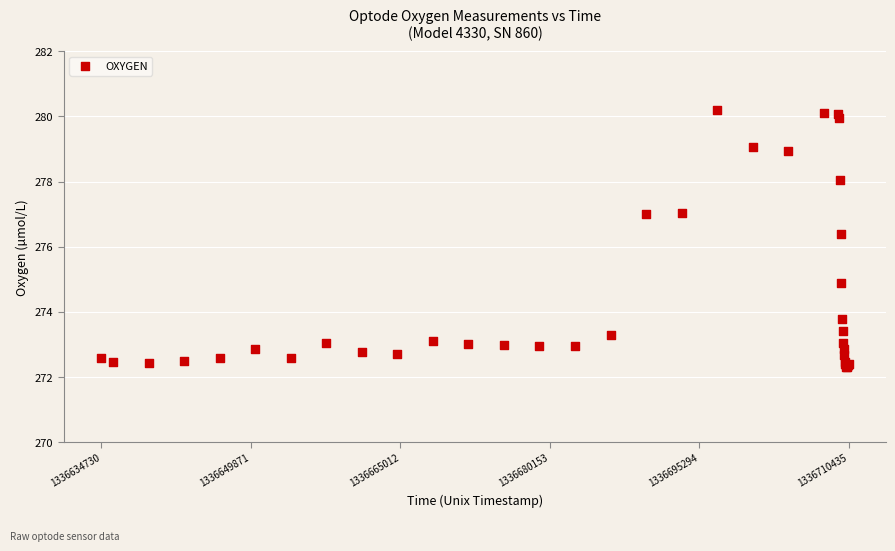

What Y value in the scatter plot is closest to 276?

276.4